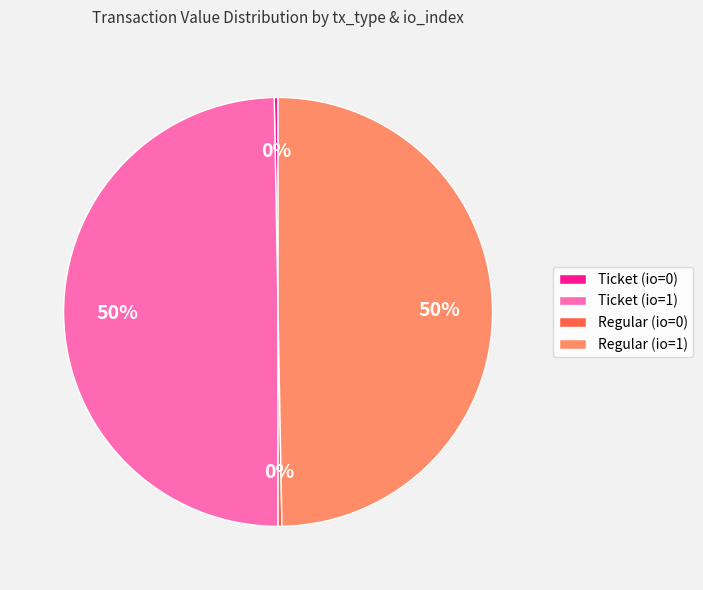

Between Ticket (io=1) and Regular (io=0), which is larger?

Ticket (io=1)